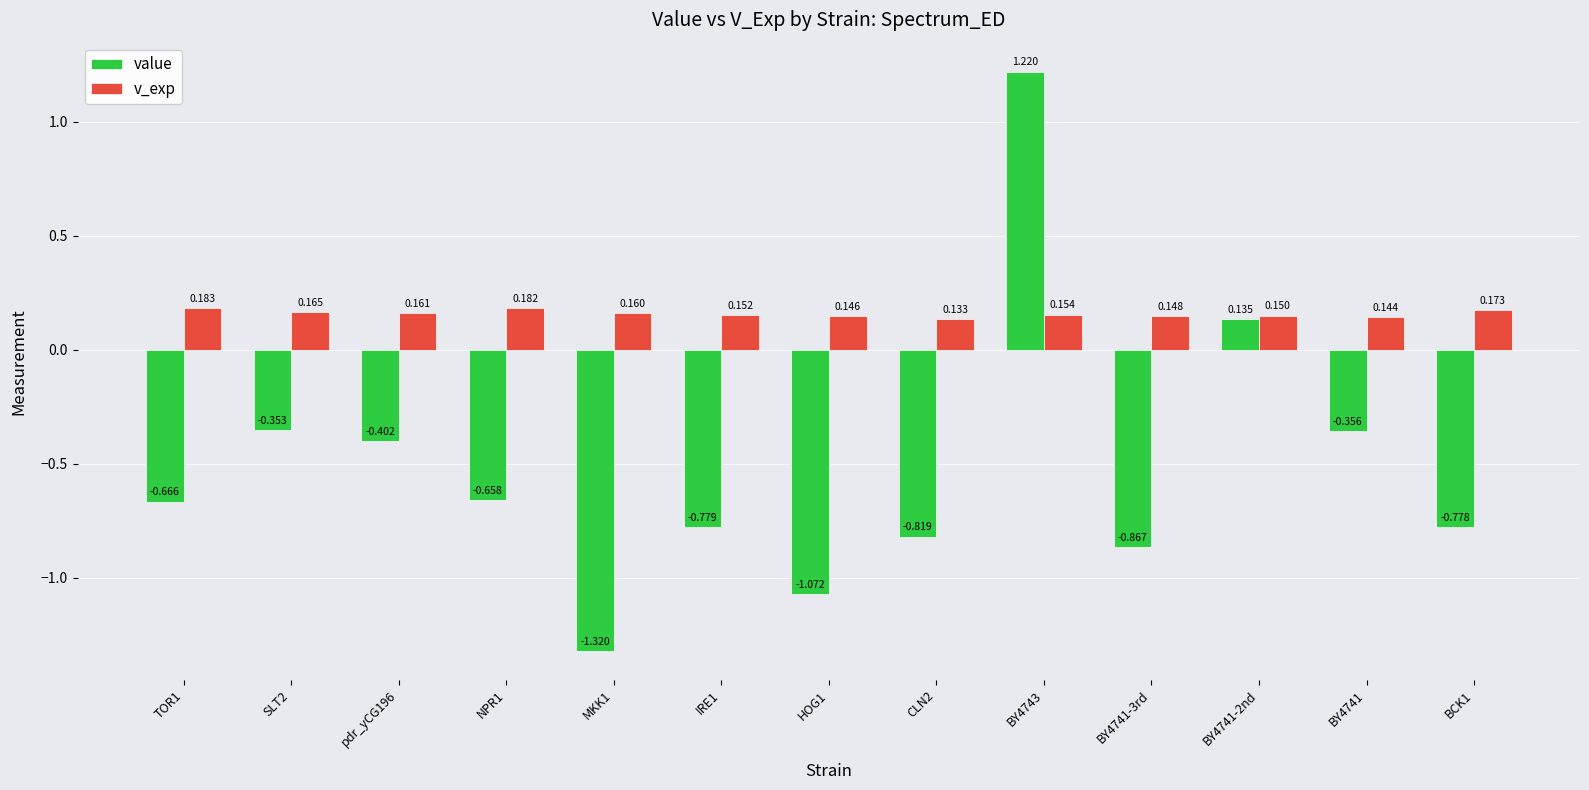

Rank the series by their average value, from highest to lowest.

v_exp, value